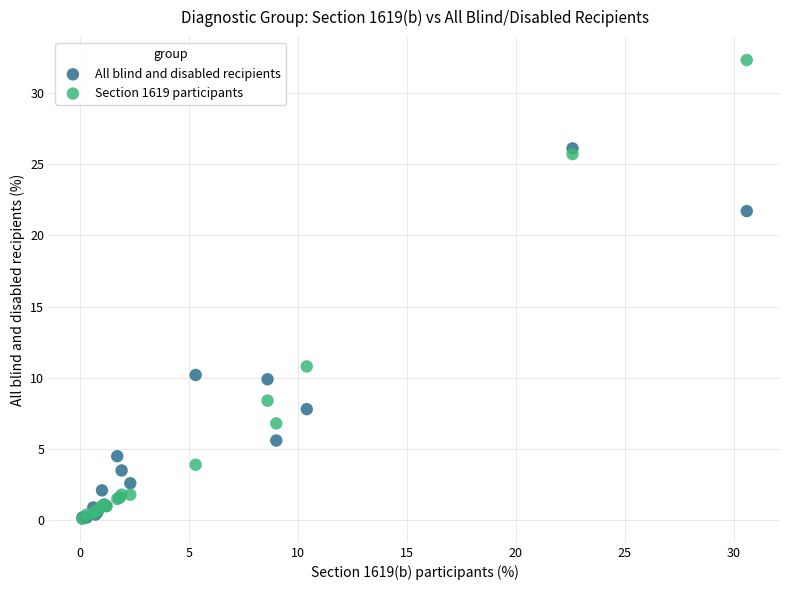

In the Section 1619 participants series, what Y value is closest to 16?

10.8